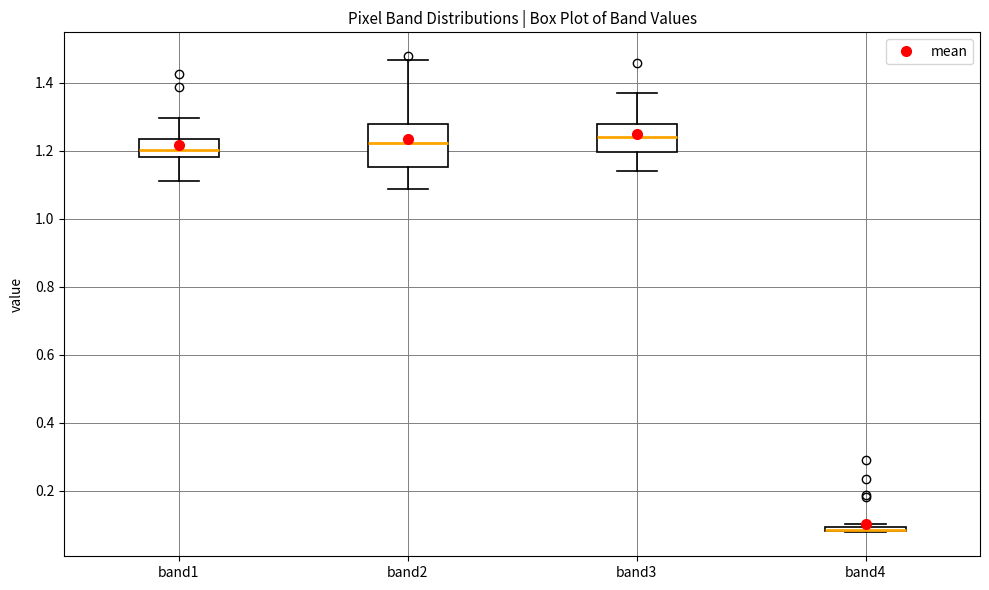

Comparing the boxes themselves (not the whiskers), which one is the tallest?

band2